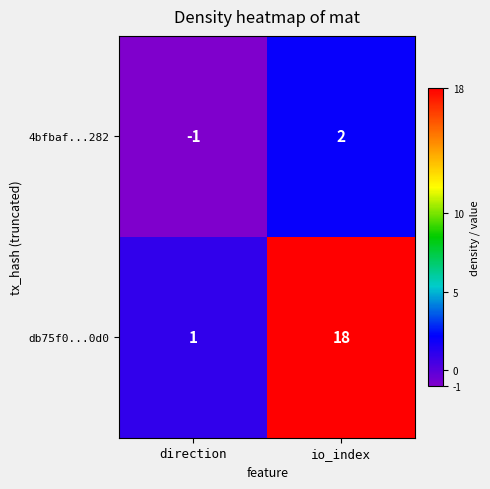

Rank the series by their maximum value, from highest to lowest.

db75f0...0d0, 4bfbaf...282